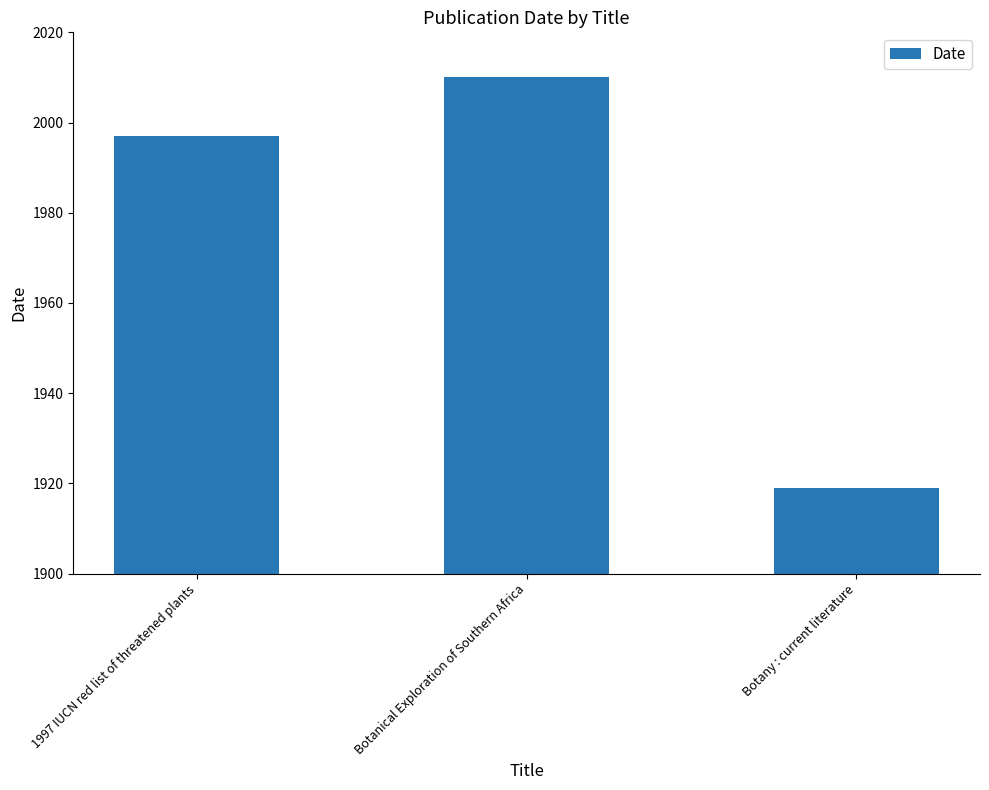

What is the change in value from 1997 IUCN red list of threatened plants to Botany : current literature?

-78